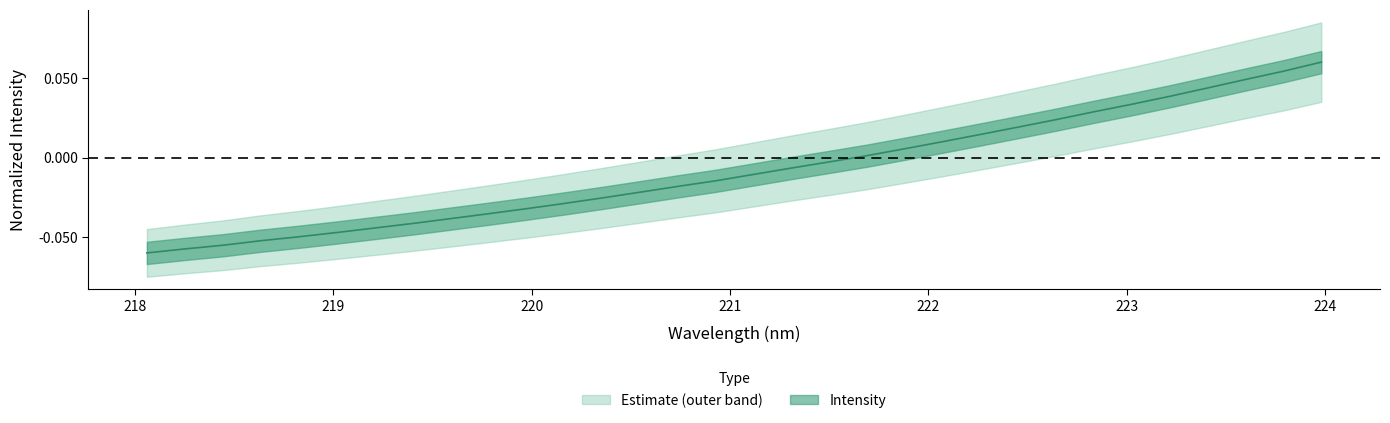

What is the change in value from 219.0156 to 222.8355?

+0.1